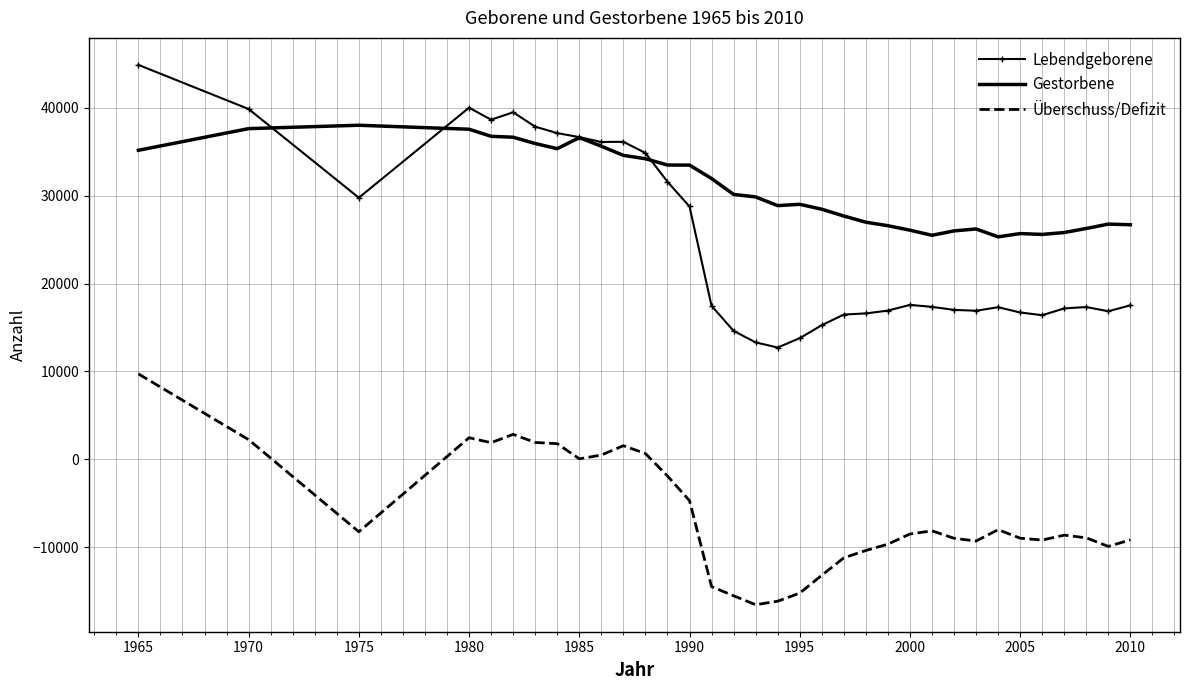

What is the difference between the second highest and second lowest values in the Überschuss/Defizit series?

18994